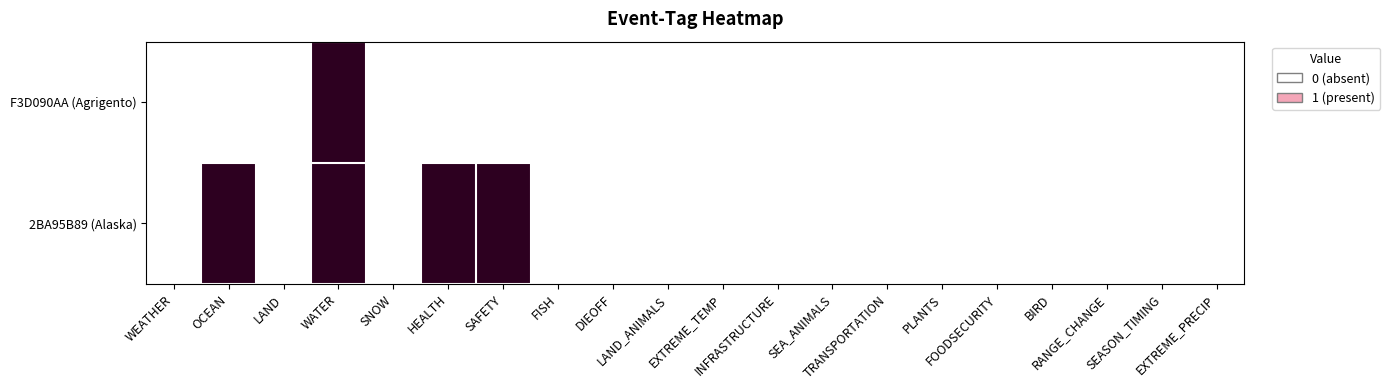

At which category does the chart reach its minimum across all series?

WEATHER